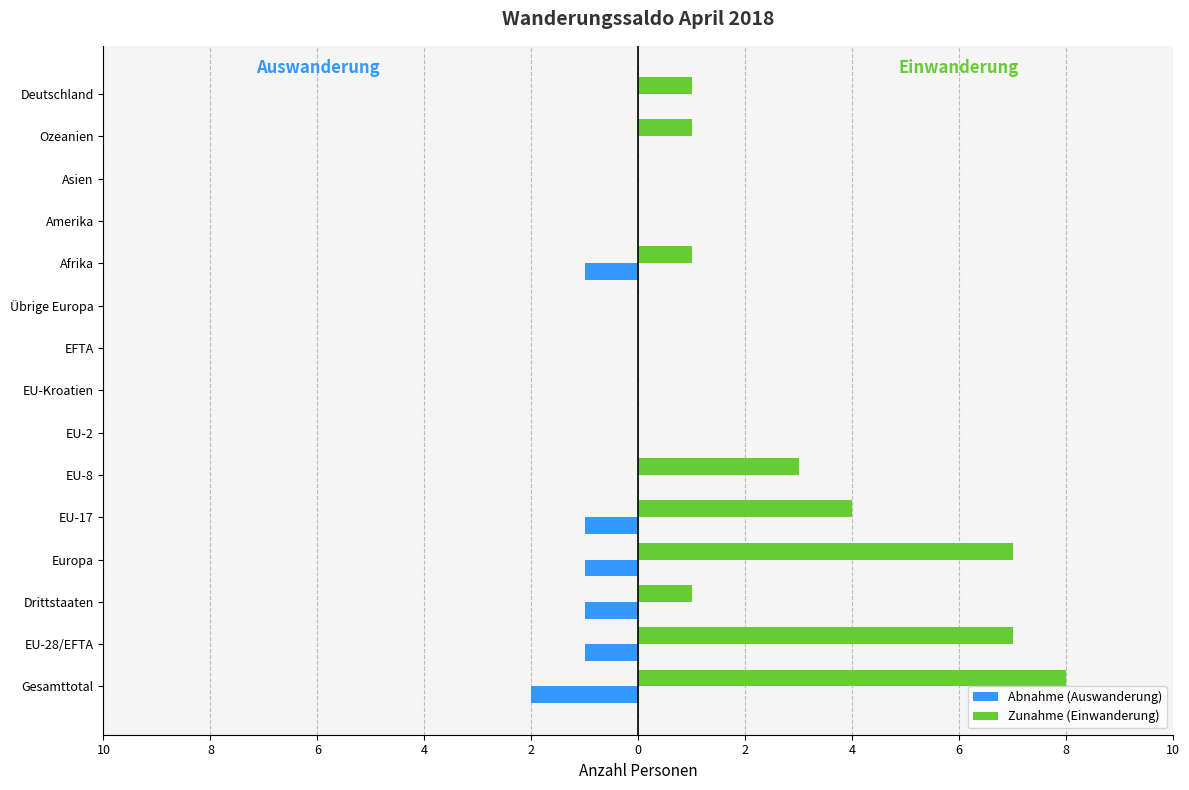

What are all the series names shown in the legend?

Abnahme (Auswanderung), Zunahme (Einwanderung)